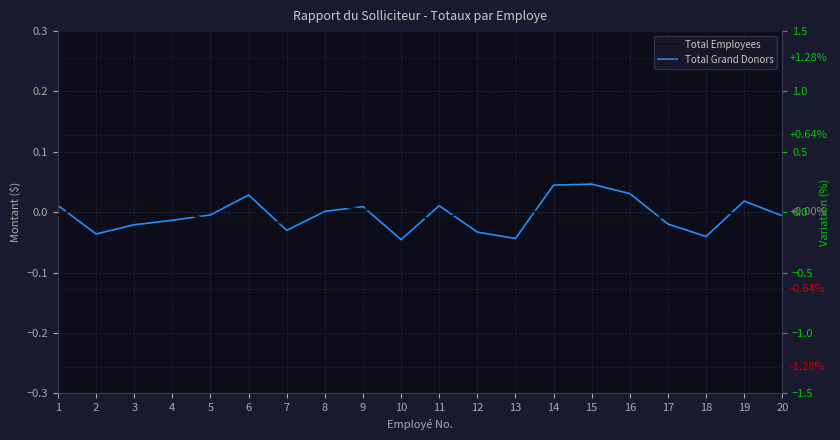

Which series has the largest total across all categories?

Total Employees